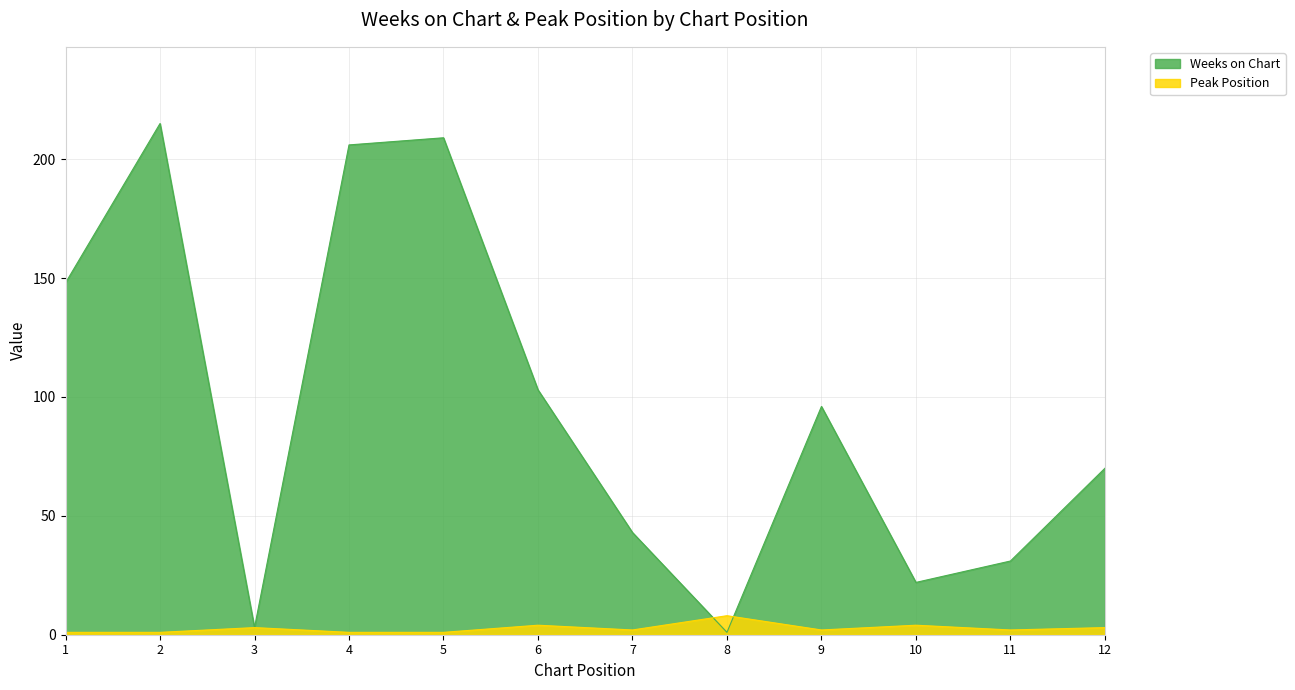

How many lines are shown in the chart?

2